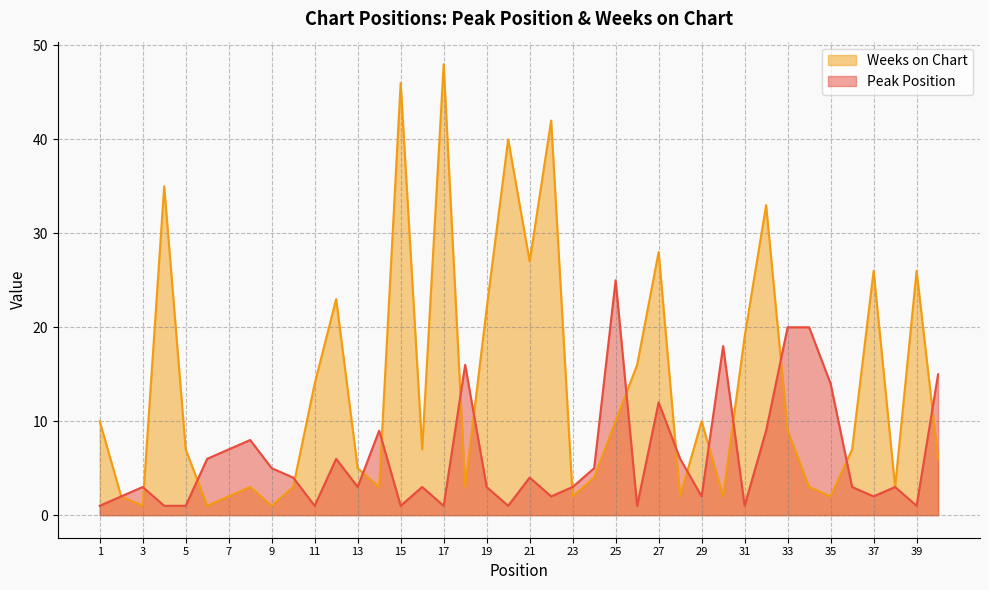

What is the average value of the Peak Position series?

6